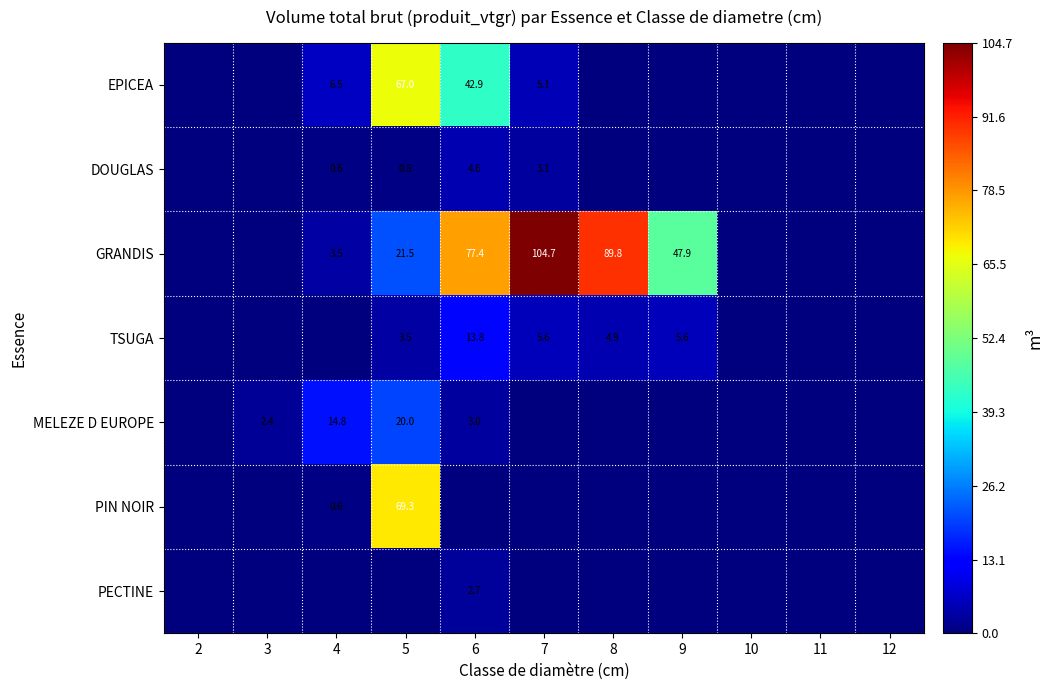

Is it true that PIN NOIR equals 0.9 at 4?

False